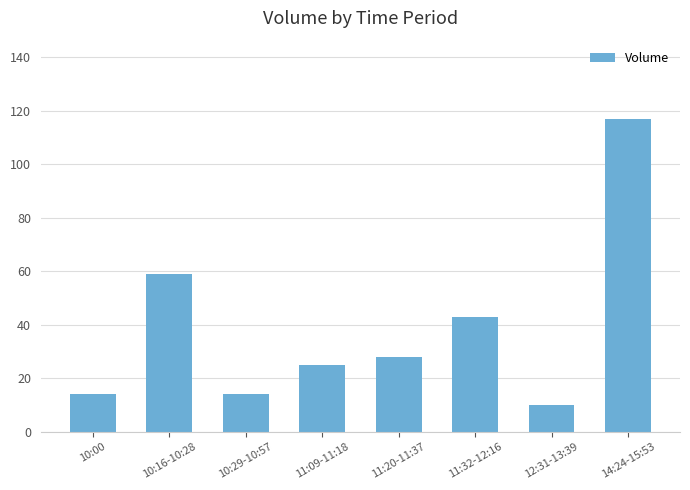

Are the bars grouped side by side (vs. stacked)?

No